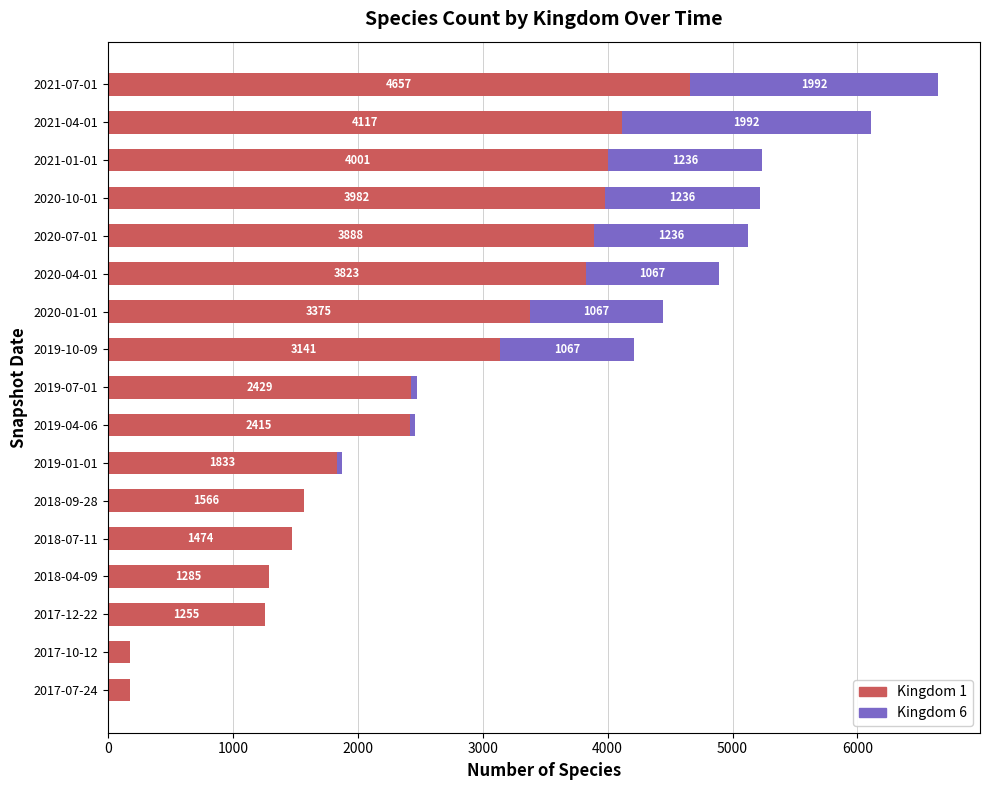

At which category is the sum across all series the highest?

2021-07-01